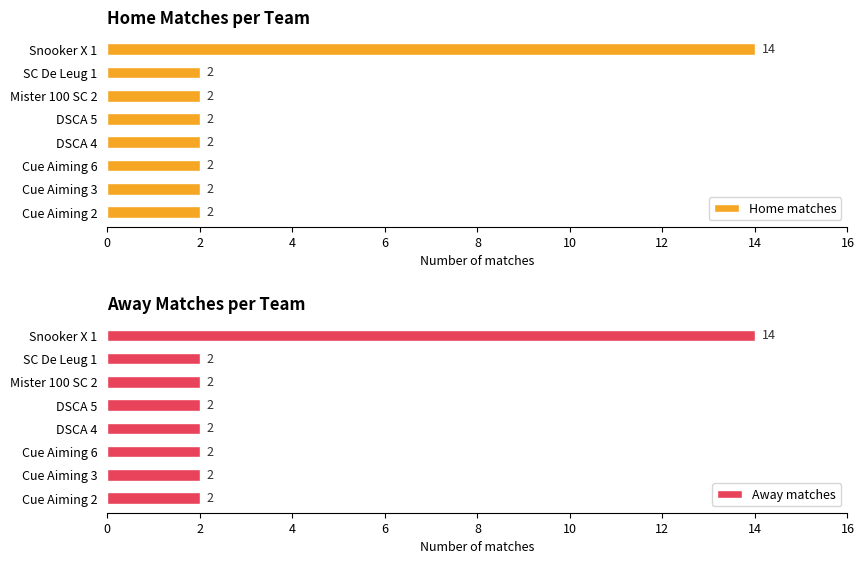

What is the value of the Away matches bar at the 5th from the left?

2